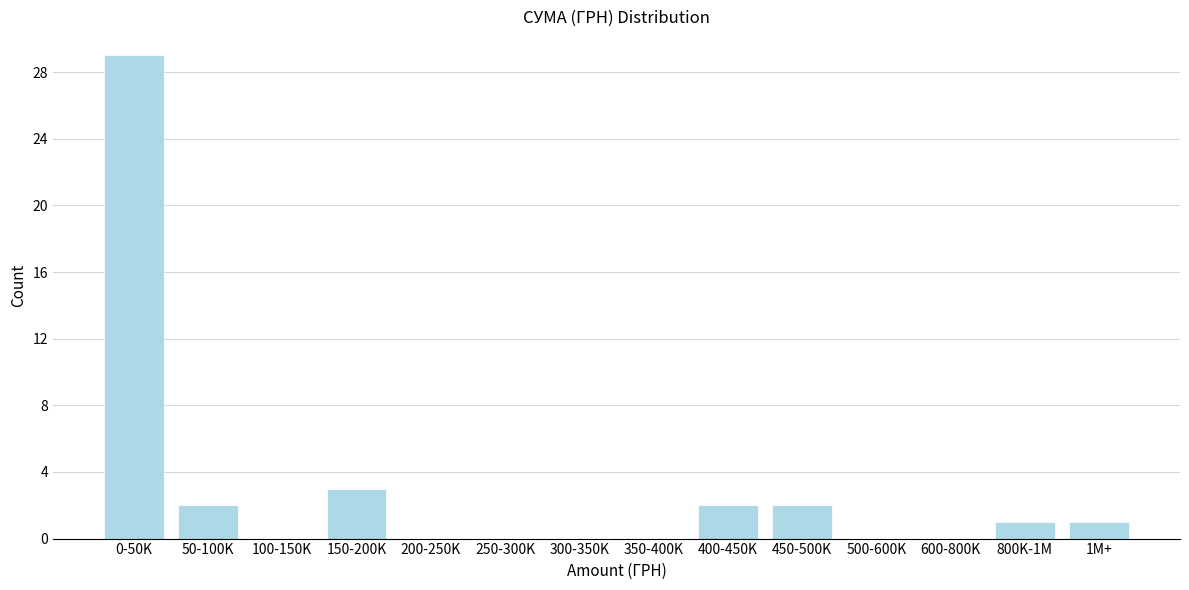

Reading left to right, what are all the values shown in this chart?

0-50K=29	50-100K=2	100-150K=0	150-200K=3	200-250K=0	250-300K=0	300-350K=0	350-400K=0	400-450K=2	450-500K=2	500-600K=0	600-800K=0	800K-1M=1	1M+=1